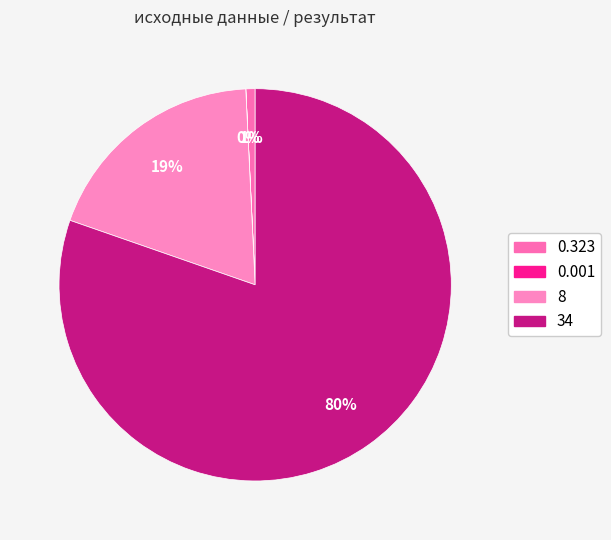

To the nearest percent, what portion does 0.323 represent?

1%